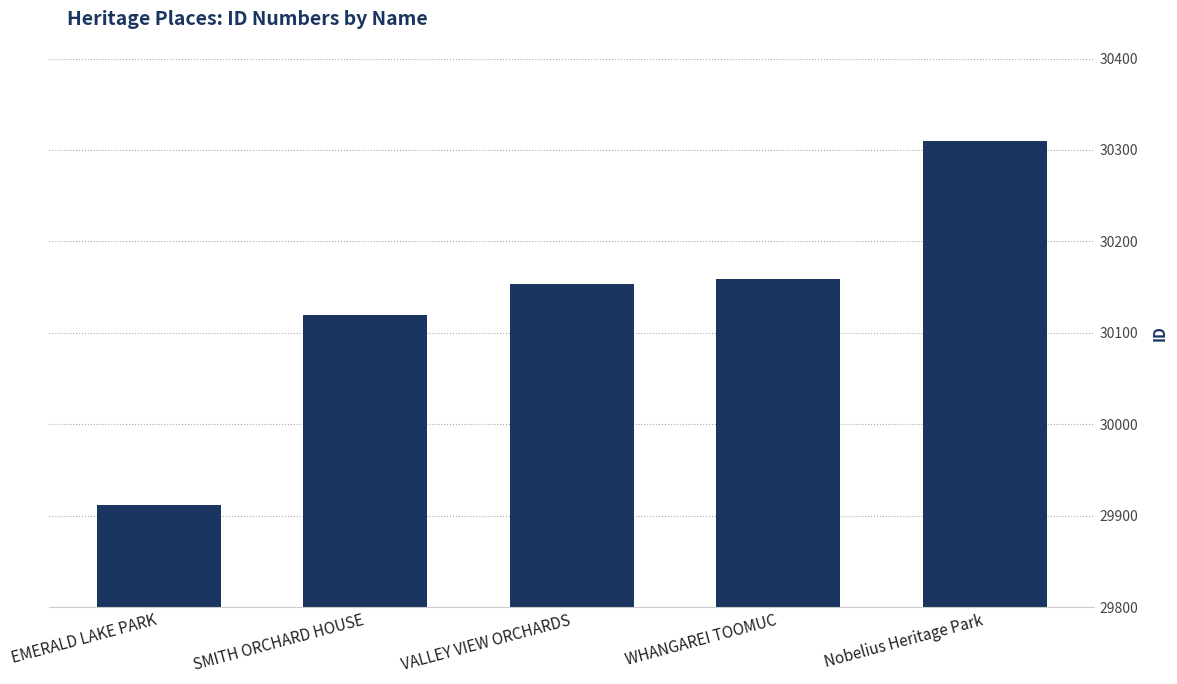

Rank the categories by value from lowest to highest.

EMERALD LAKE PARK, SMITH ORCHARD HOUSE, VALLEY VIEW ORCHARDS, WHANGAREI TOOMUC, Nobelius Heritage Park